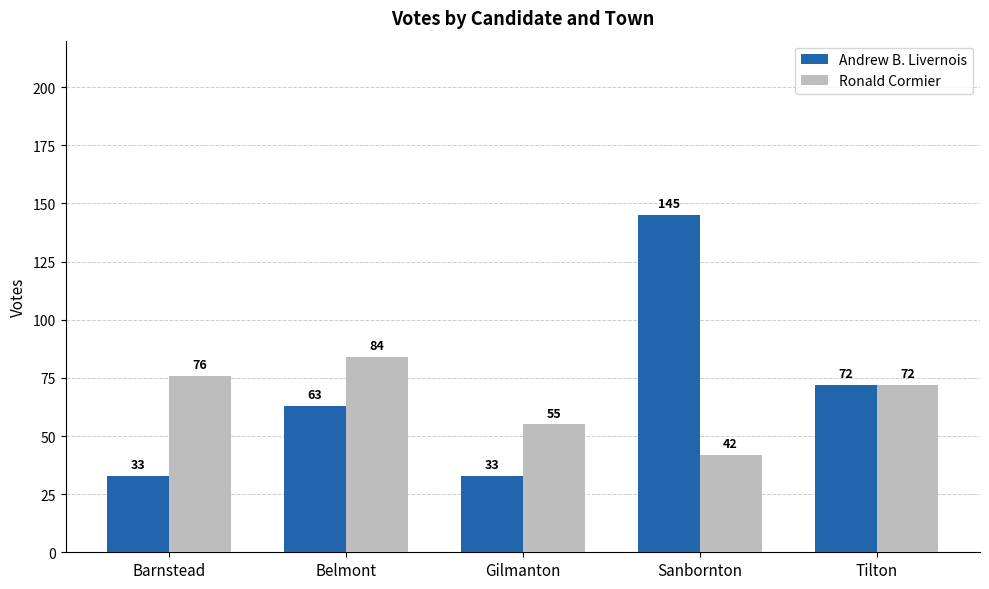

How many data points in Ronald Cormier are less than 72?

2